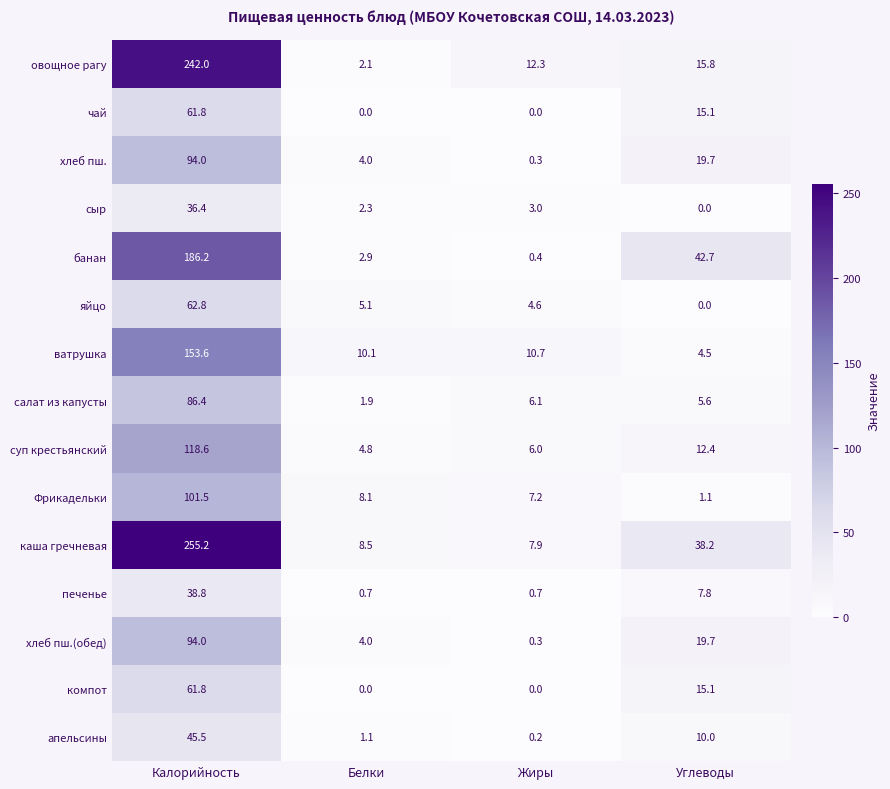

True or false: хлеб пш.(обед) has a value of 57.2 at Калорийность.

False